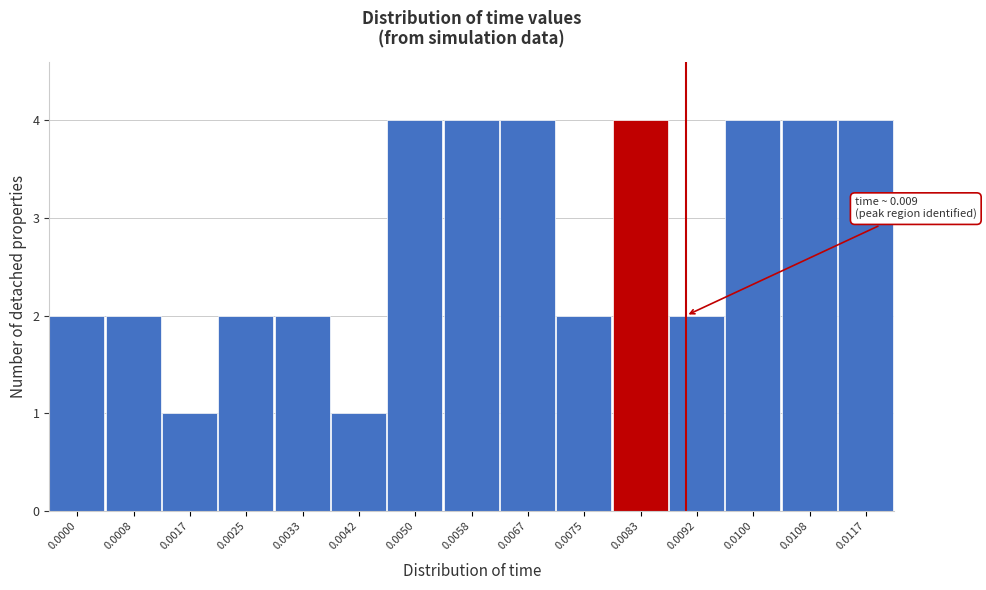

Reading right to left, what are all the values shown in this chart?

4	4	4	2	4	2	4	4	4	1	2	2	1	2	2